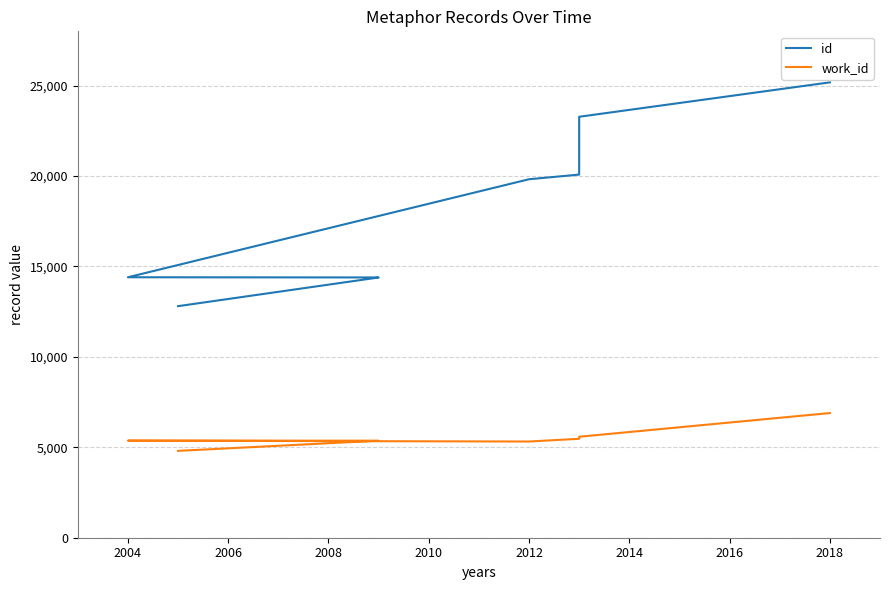

True or false: work_id has more than 2 points higher than both neighbors.

False